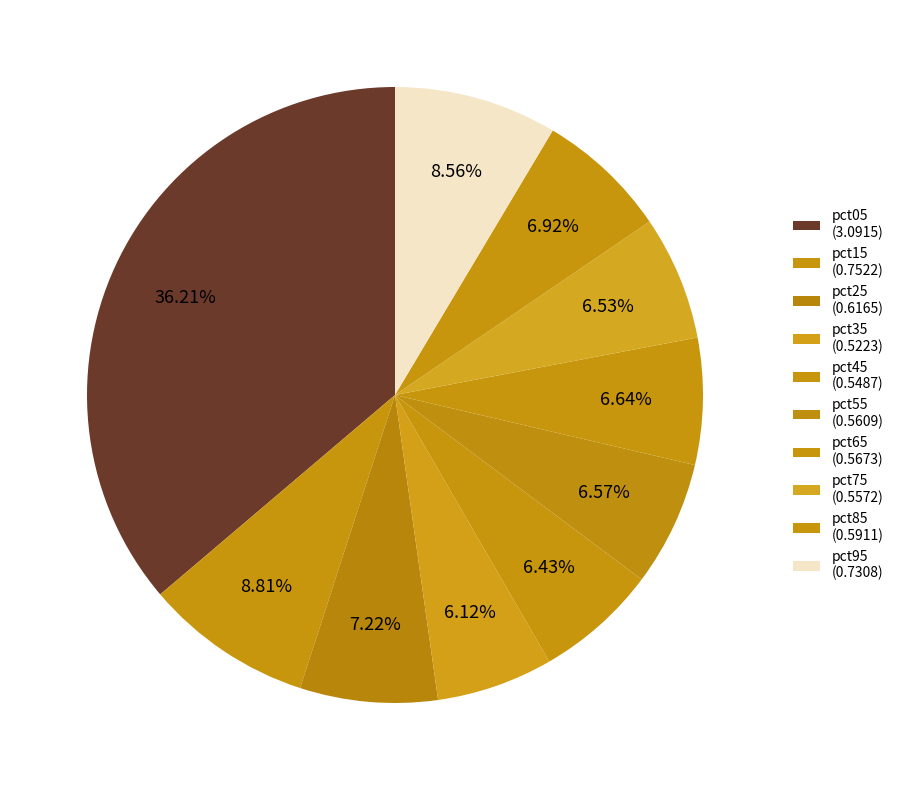

To the nearest percent, what percentage of the pie is pct05?

36%